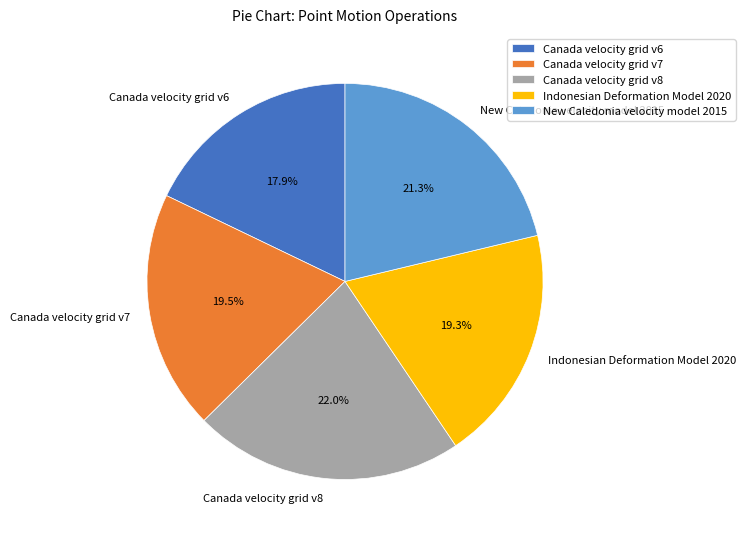

Approximately how many times larger is the value at New Caledonia velocity model 2015 compared to Indonesian Deformation Model 2020?

1.1